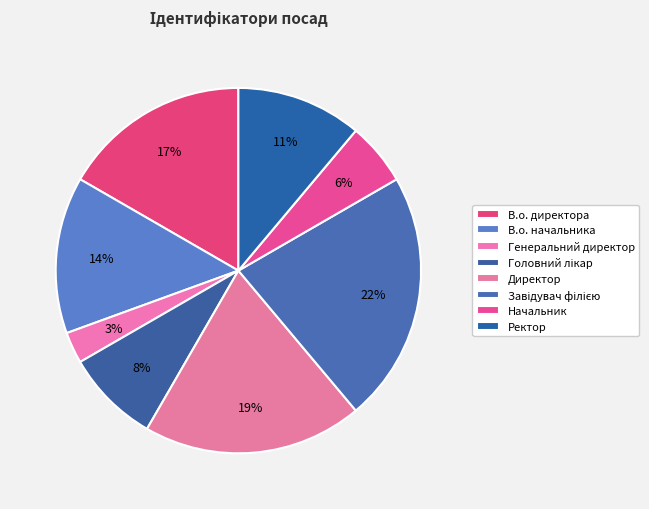

Between В.о. директора and Завідувач філією, which is larger?

Завідувач філією